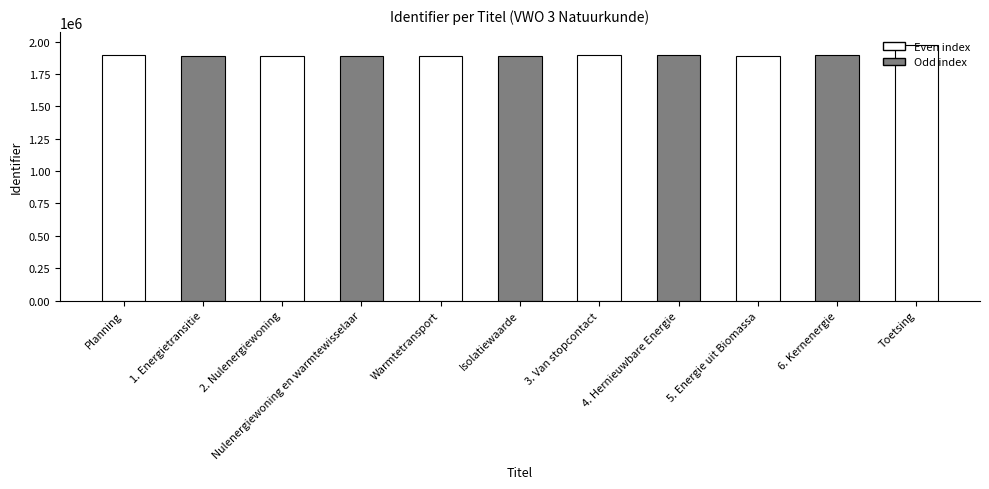

The value at 2. Nulenergiewoning is 1884716. True or false?

True